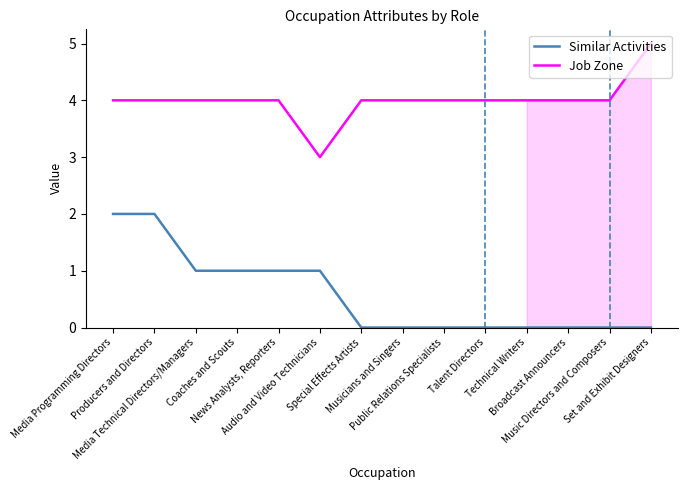

How many lines are shown in the chart?

2